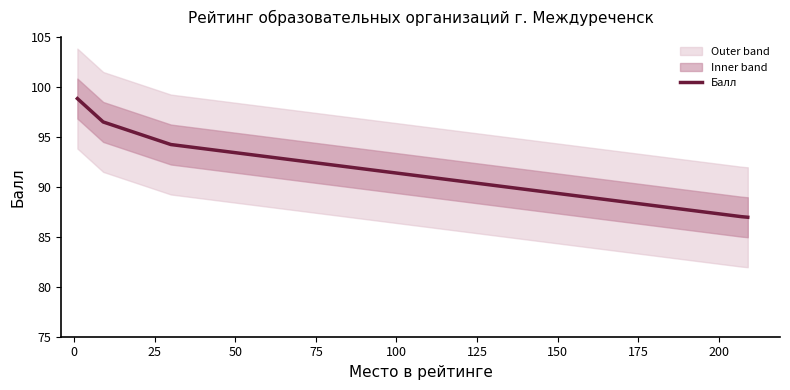

What is the lowest value of the Балл series?

87.0